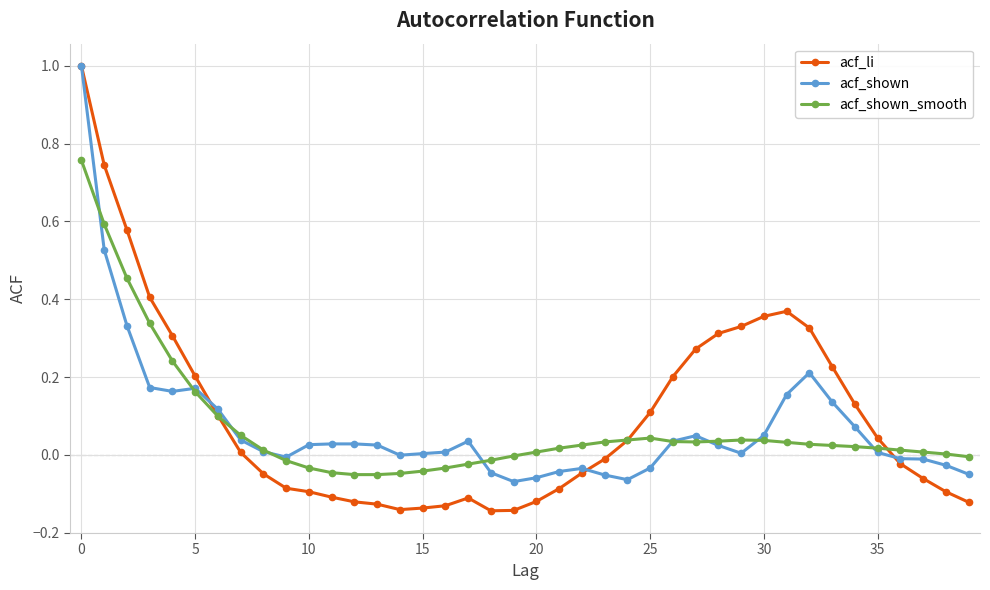

What is the maximum value for acf_shown?

1.0